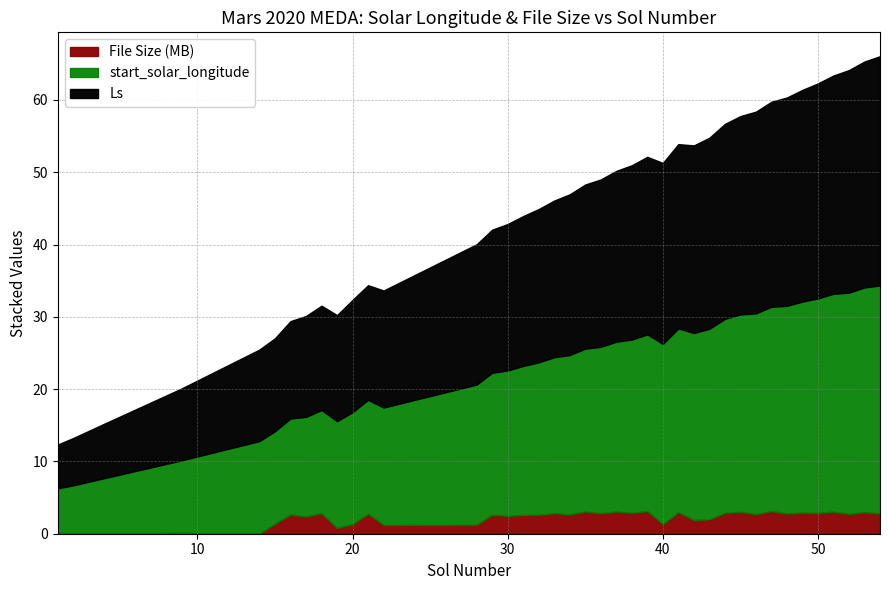

What is the sum of all Ls values?

848.5